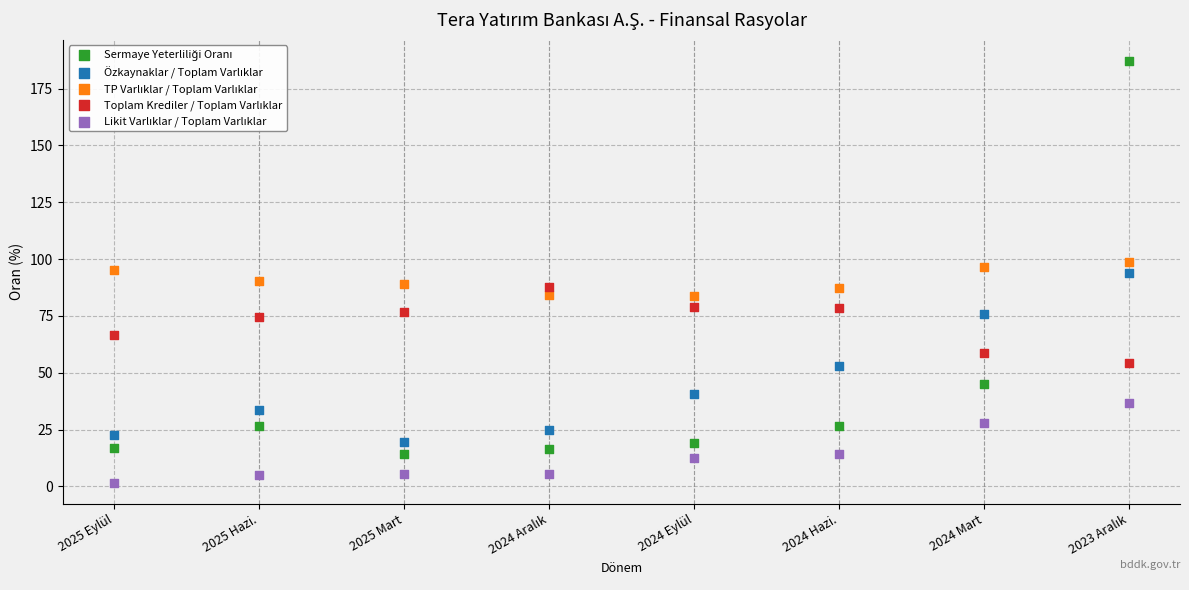

What is the X range (max minus min) for the scatter plot?

7.0